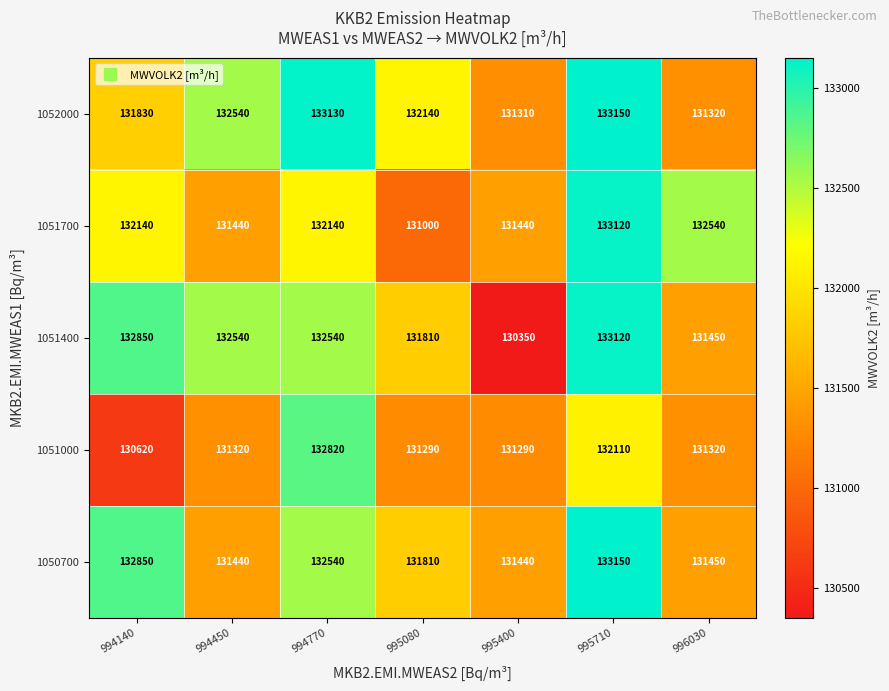

What is the spread (max minus min) of values at 996030?

1220